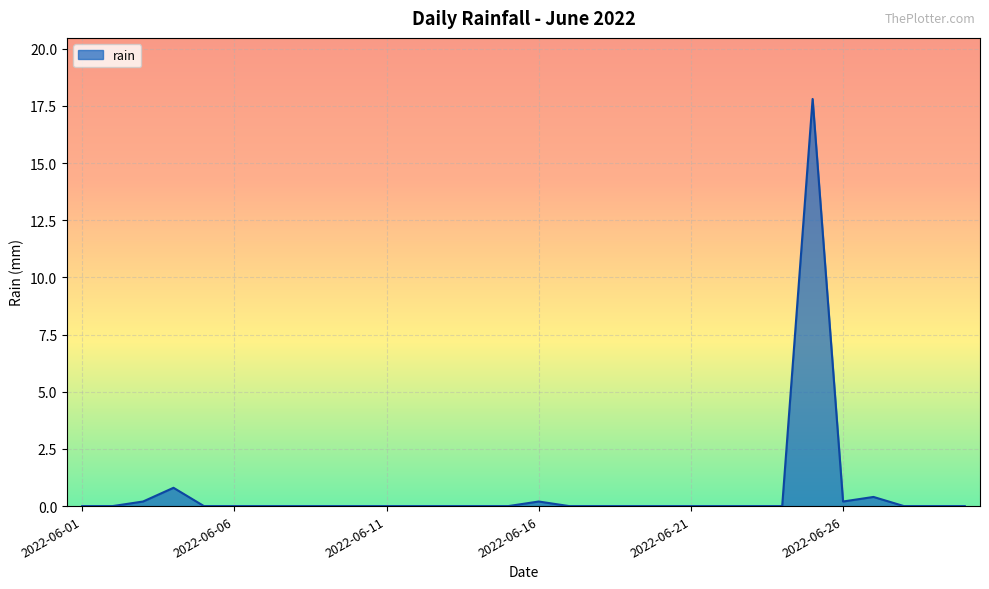

What is the sum of all values?

19.6